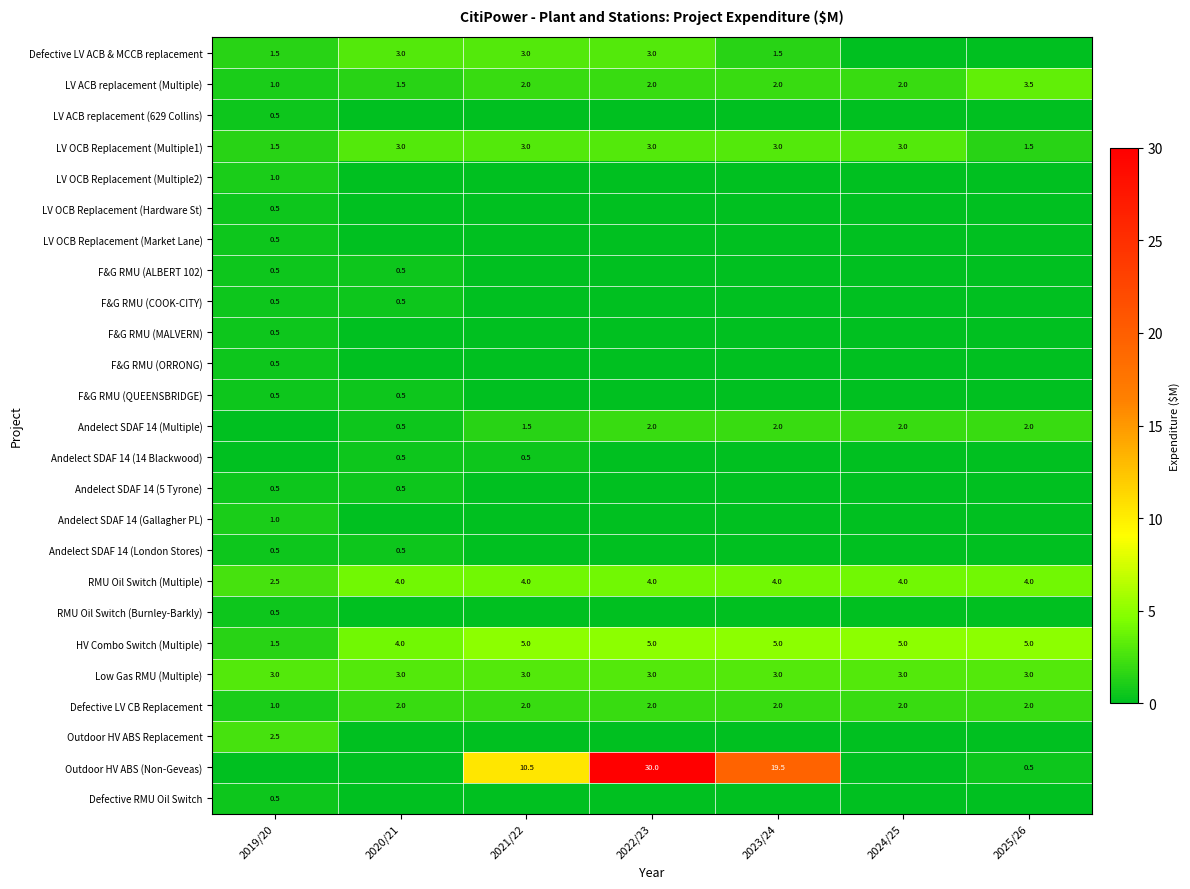

At which category is the sum across all series the highest?

2022/23